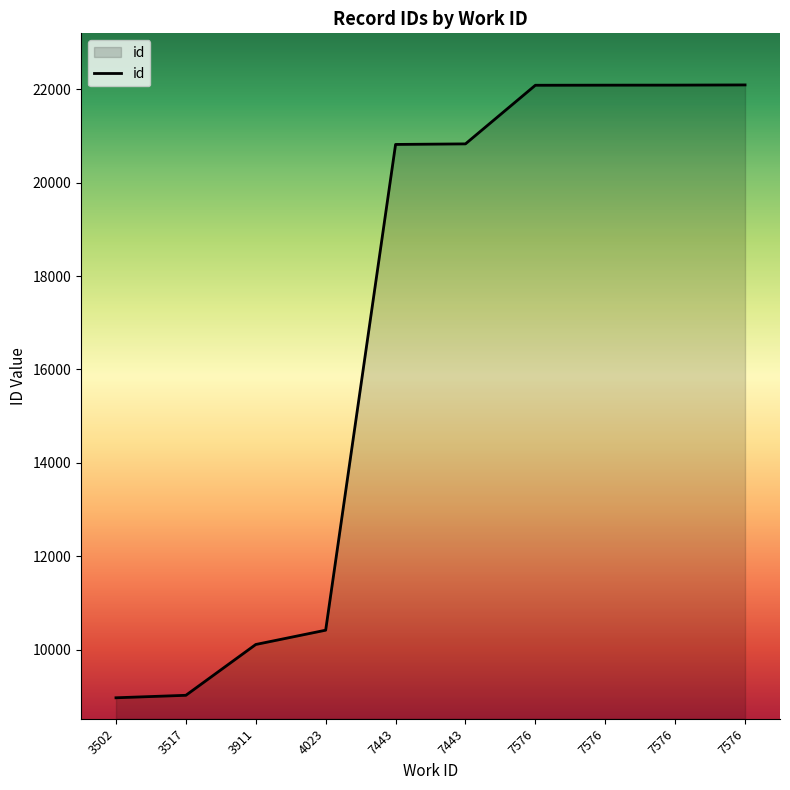

Which category has the highest value across all series?

7576